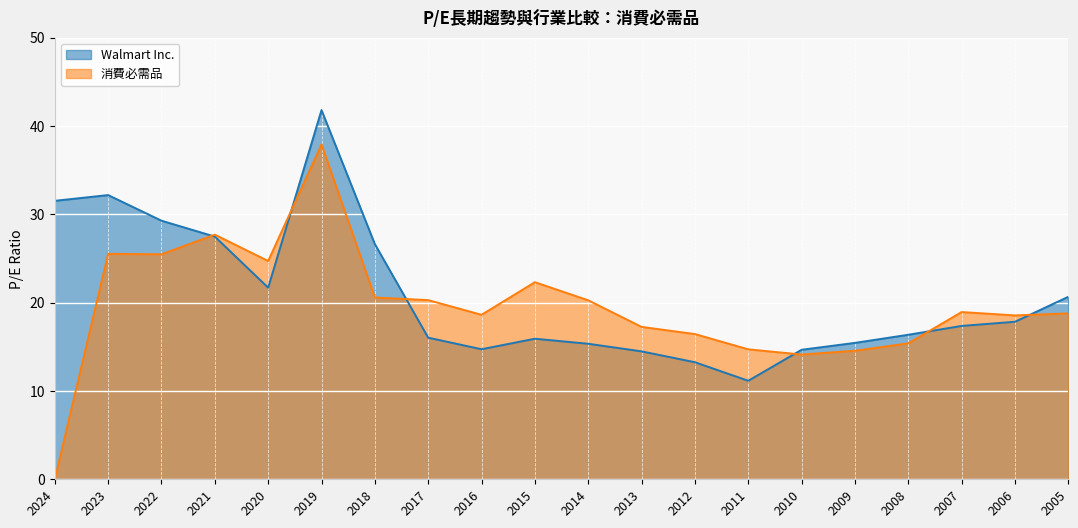

What is the difference between the maximum and minimum values in the Walmart Inc. series?

30.6